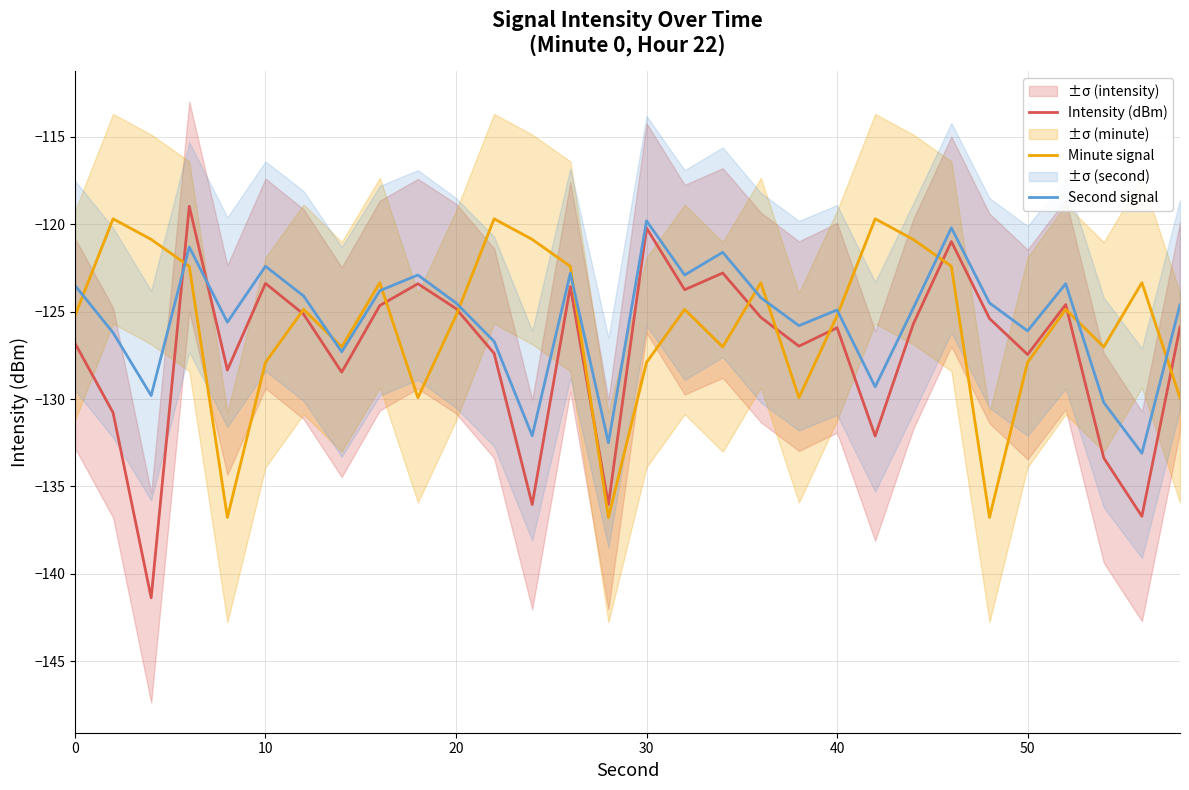

The Intensity (dBm) series shows -189.9 at 30. True or false?

False